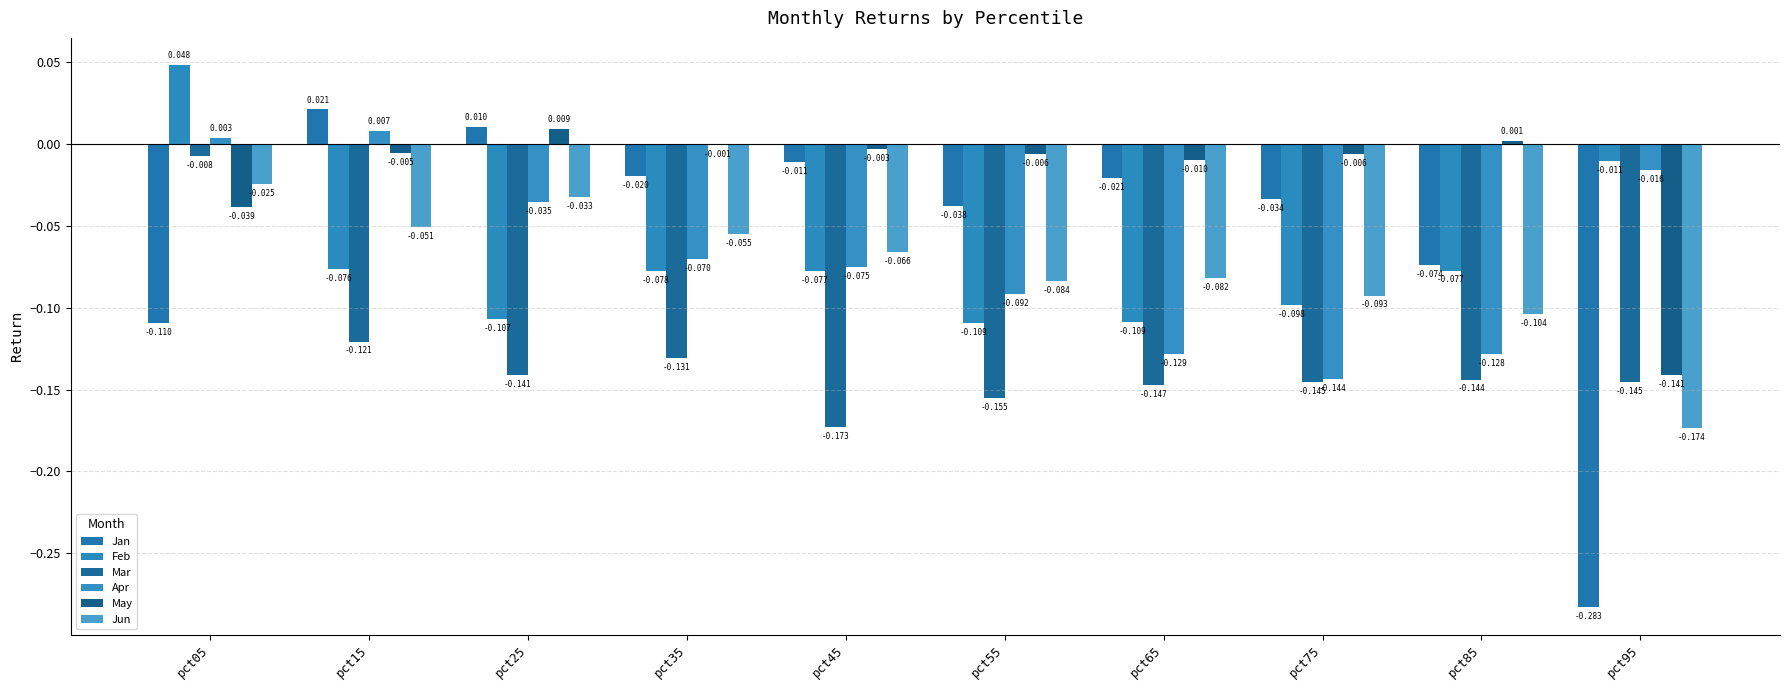

How many categories are shown in the chart?

10